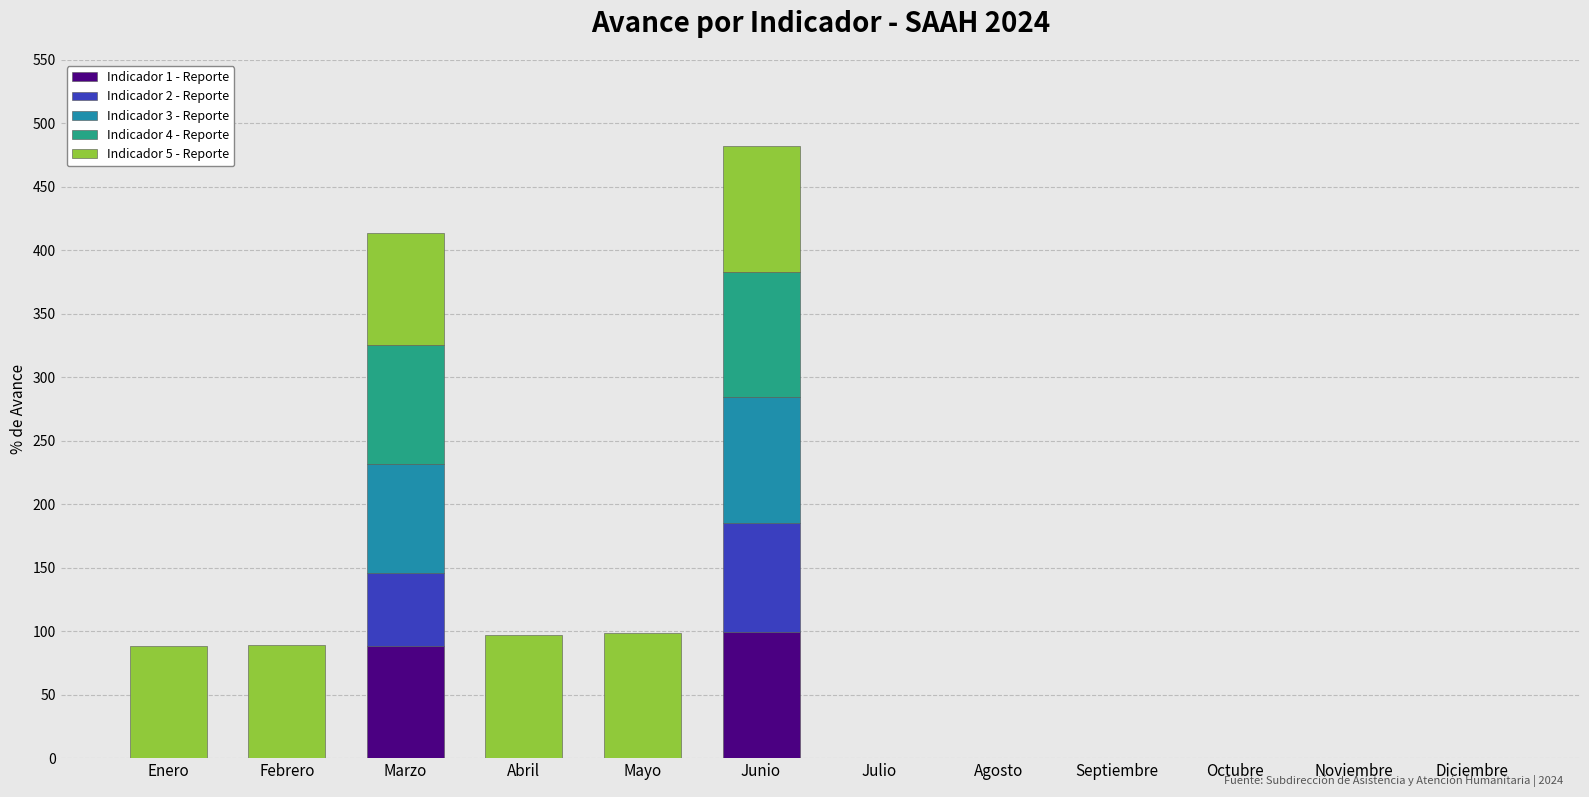

At which category is the sum across all series the highest?

Junio